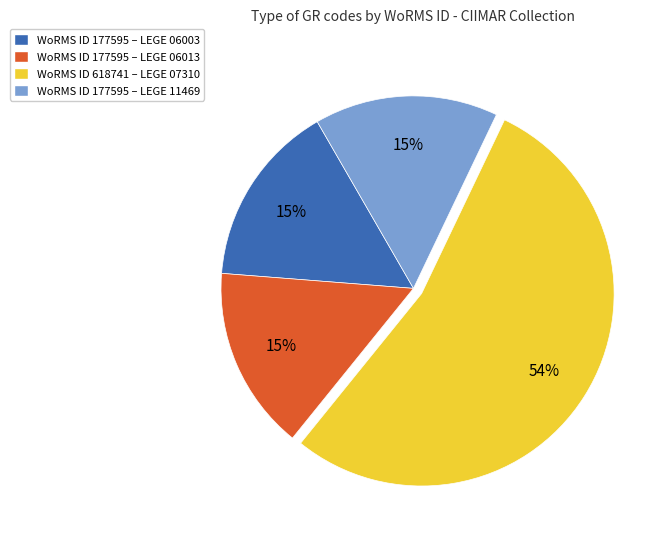

Is there any slice that represents more than half of the pie?

Yes